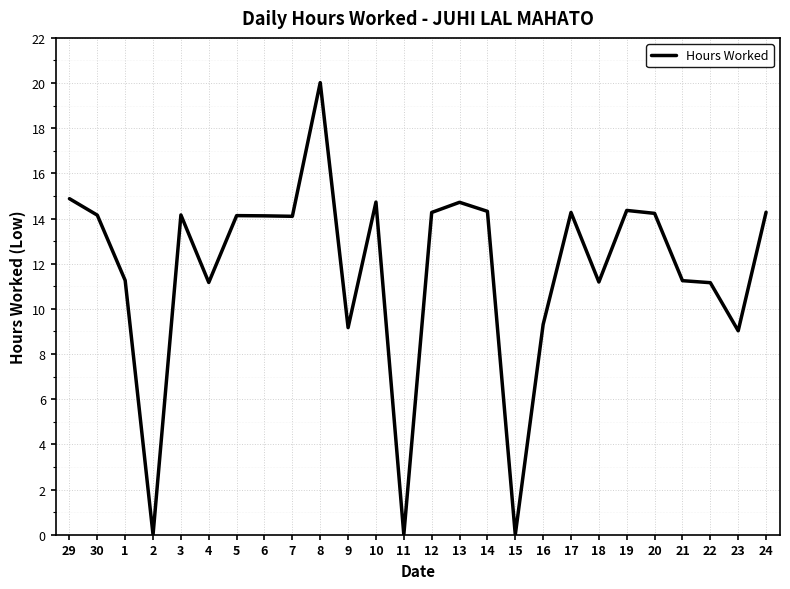

What is the greatest value displayed?

20.0